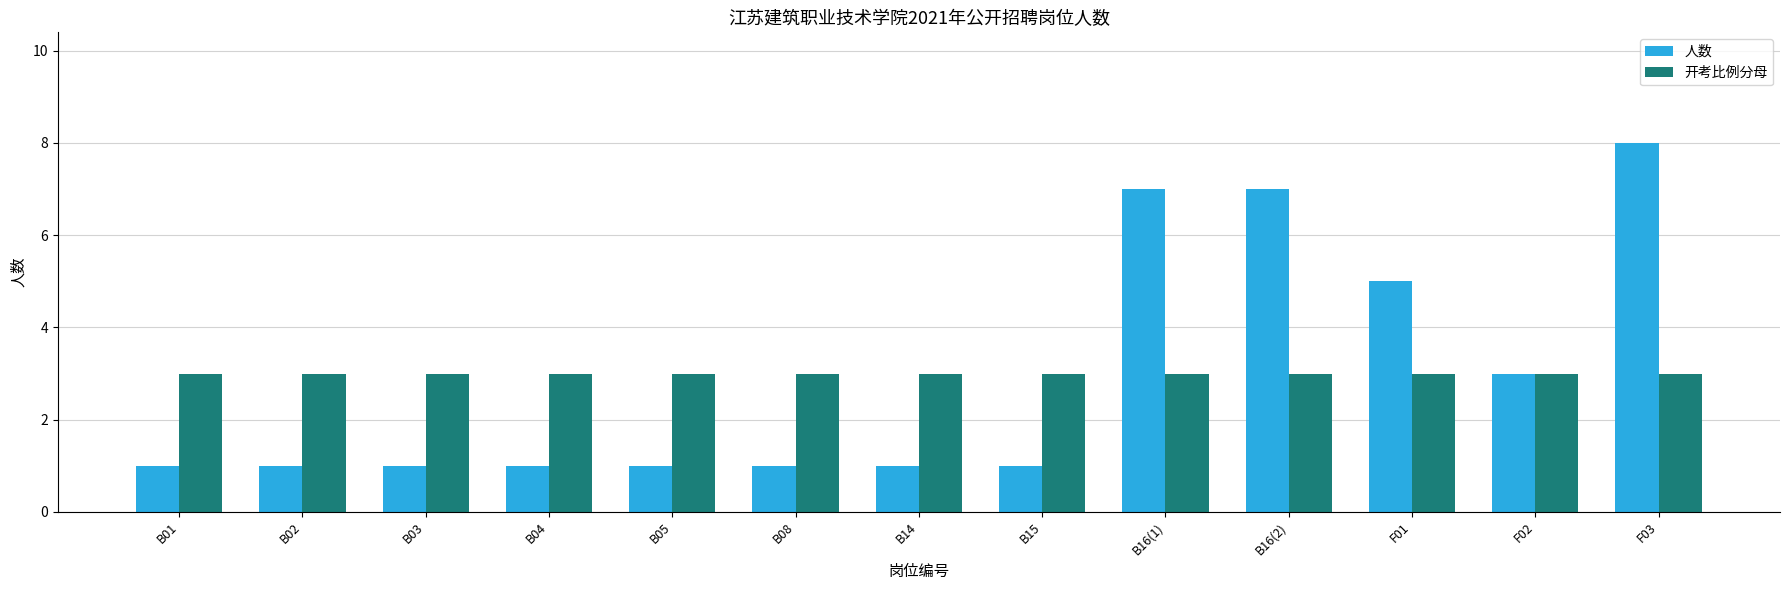

At which category is the sum across all series the highest?

F03